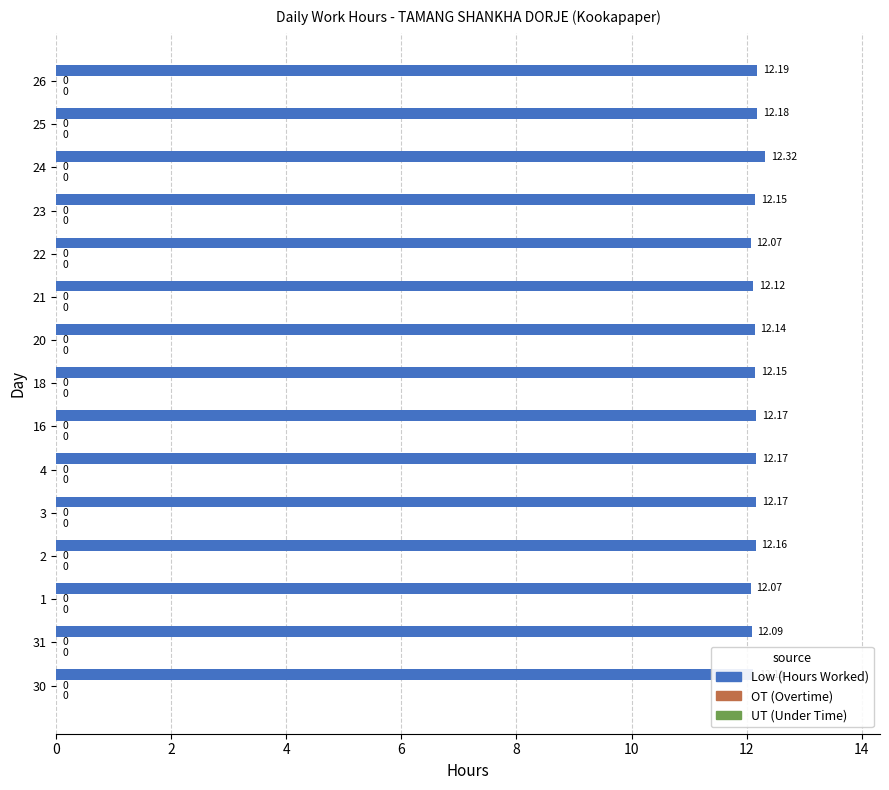

How many bars are there in total?

15